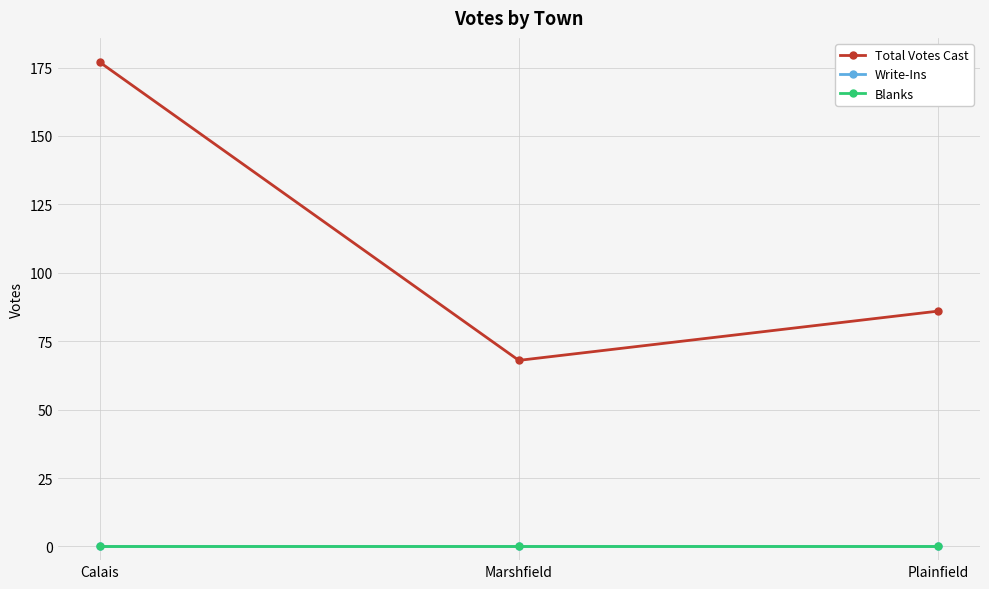

Does the chart have visible grid lines?

Yes